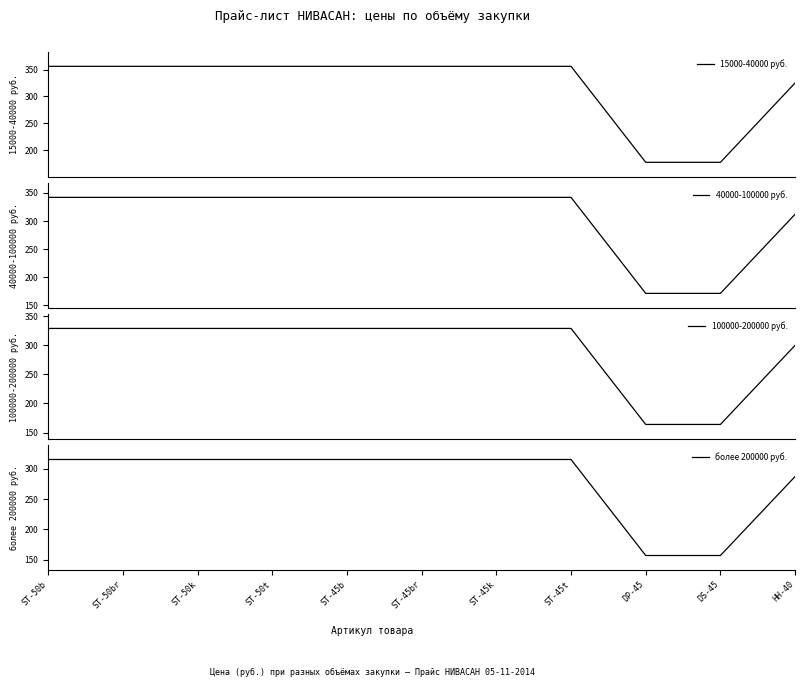

Which series has the largest total across all categories?

15000-40000 руб.